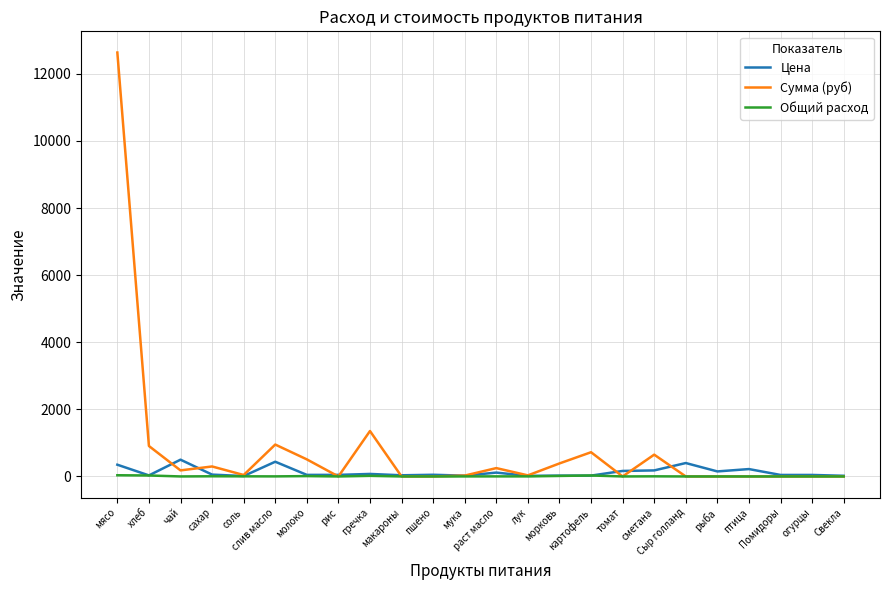

What is the maximum value for Сумма (руб)?

12635.0